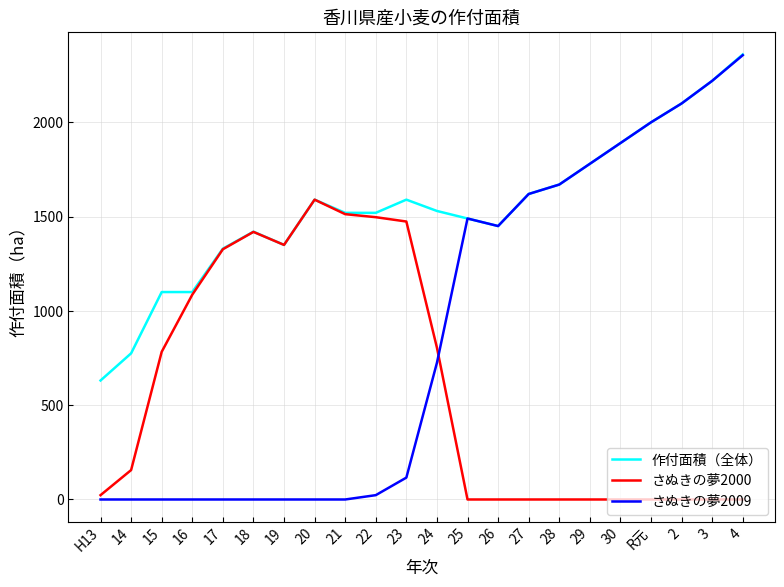

Which series has the widest spread of values?

さぬきの夢2009